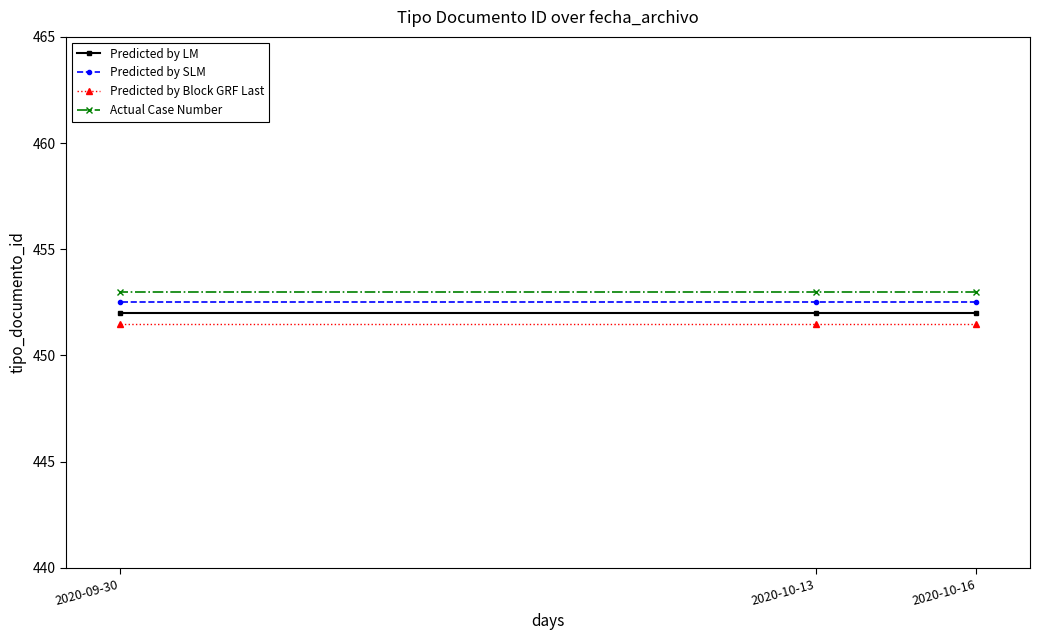

Is it true that Predicted by LM equals 452.0 at 2020-09-30?

True